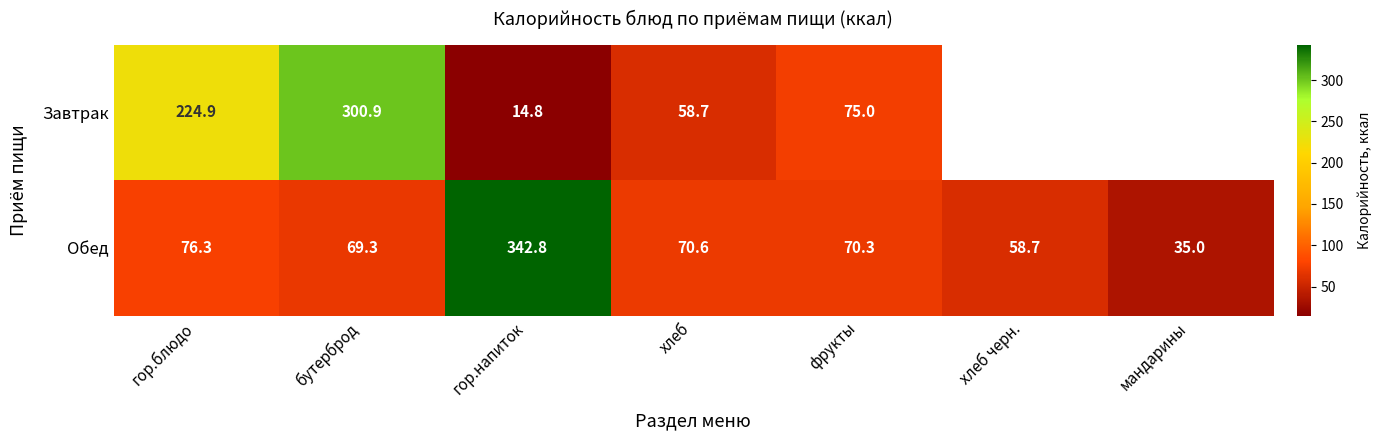

Rank the categories by Обед value from highest to lowest.

гор.напиток, гор.блюдо, хлеб, фрукты, бутерброд, хлеб черн., мандарины